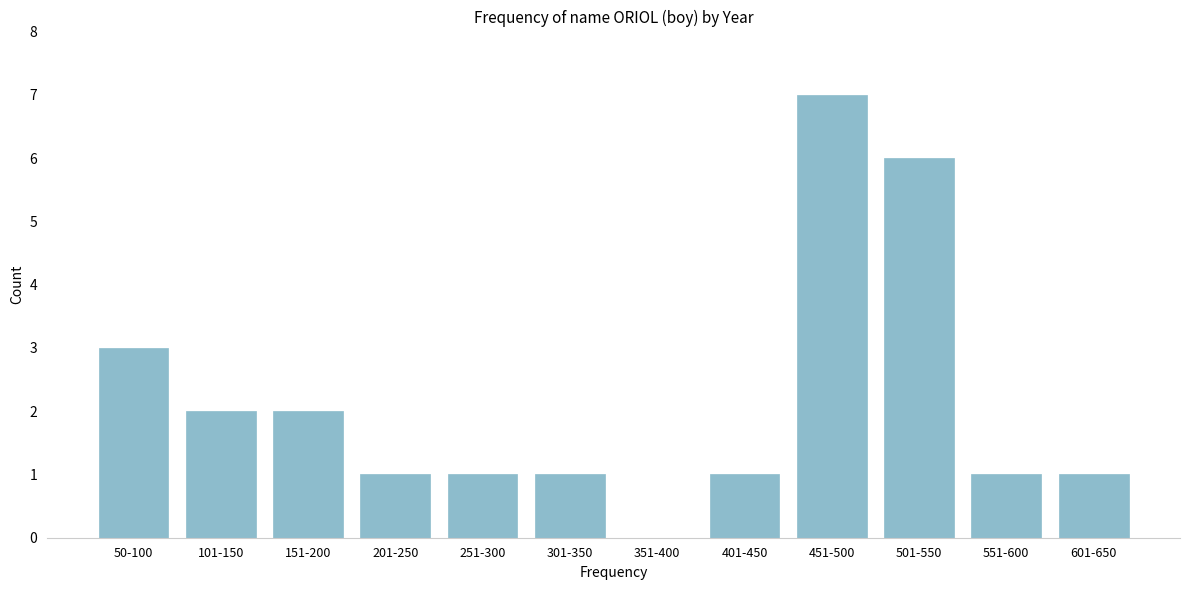

Reading left to right, transcribe all the data shown in this chart.

50-100=3	101-150=2	151-200=2	201-250=1	251-300=1	301-350=1	351-400=0	401-450=1	451-500=7	501-550=6	551-600=1	601-650=1